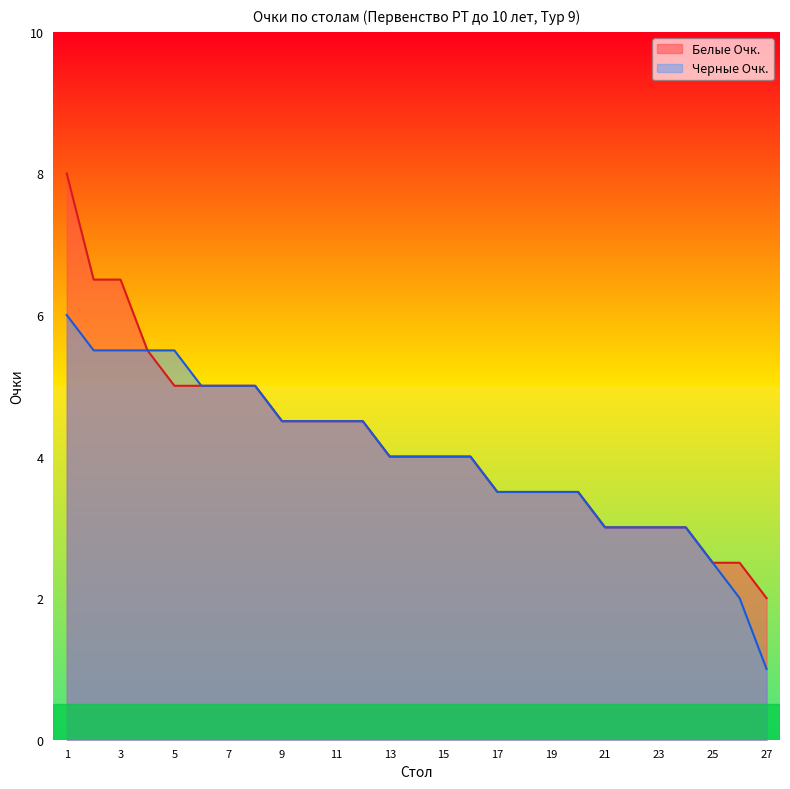

What is the difference between the maximum and second lowest values in the Черные Очк. series?

4.0